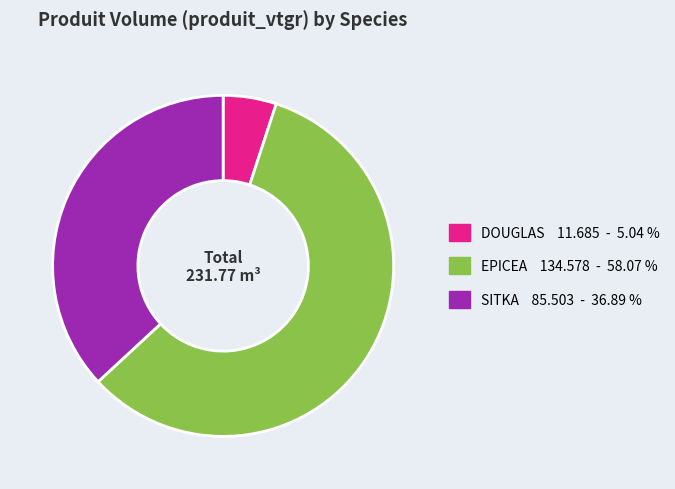

Between DOUGLAS 11.685 - 5.04 % and EPICEA 134.578 - 58.07 %, which is larger?

EPICEA 134.578 - 58.07 %